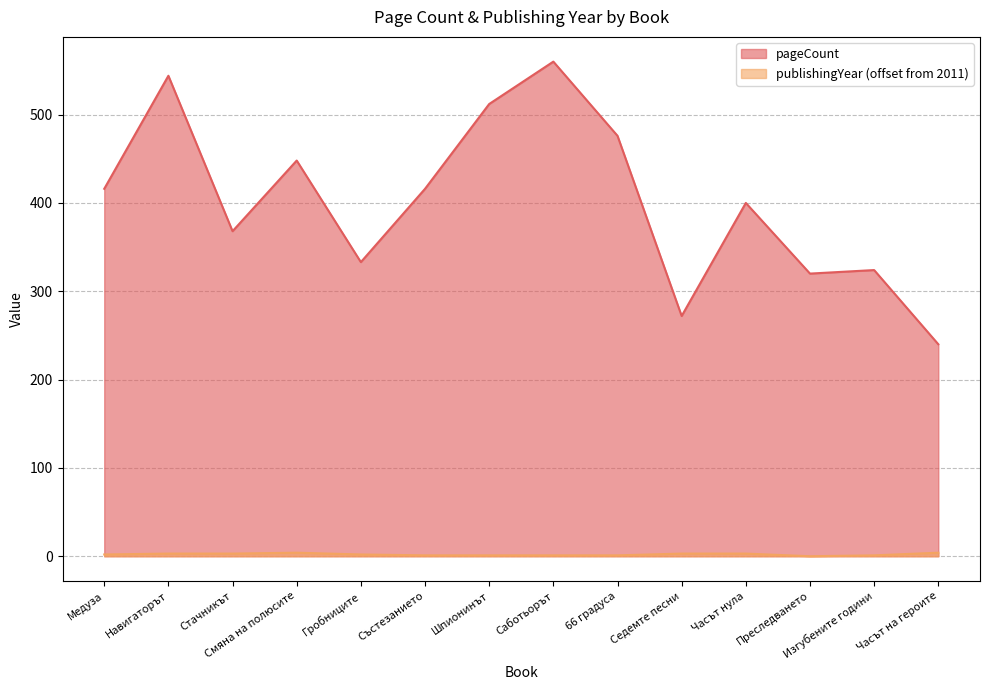

What is the maximum value for publishingYear?

4